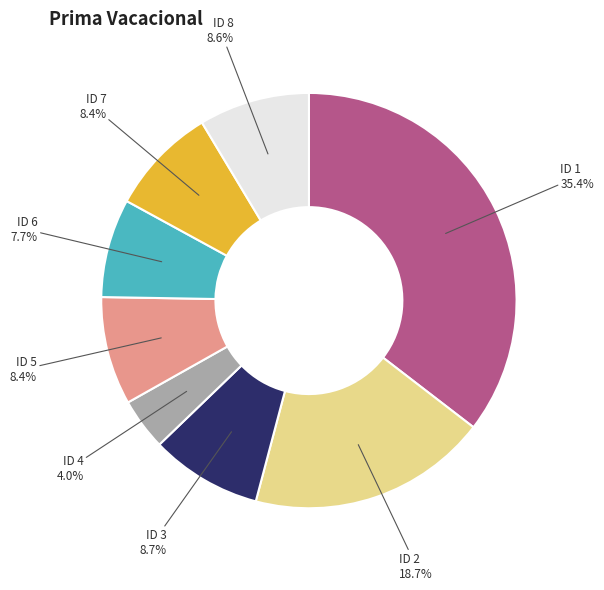

What percentage is the ID 8 slice, to the nearest percent?

9%